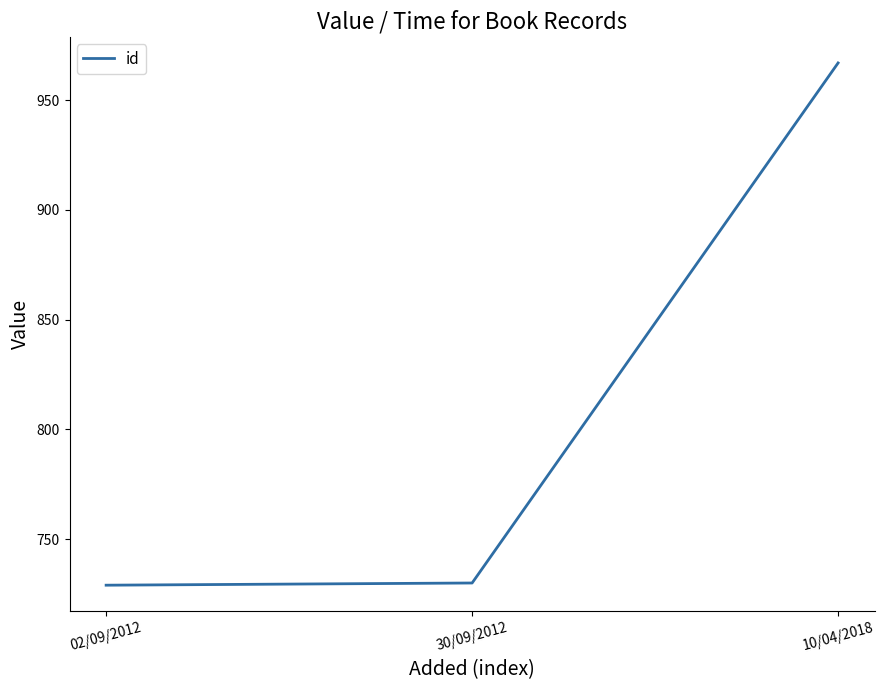

How many series are shown in this chart?

1